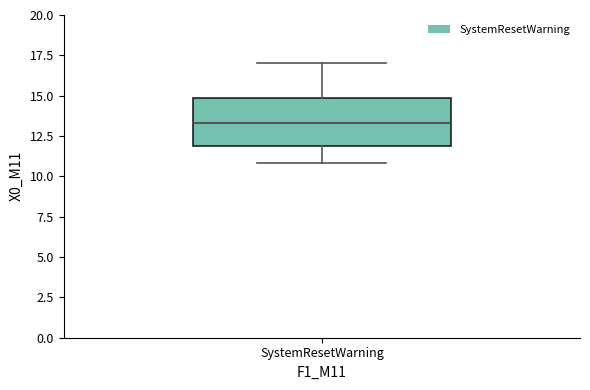

Where is the upper edge of the box for SystemResetWarning on the y-axis? The values are not printed on the chart, so give them approximately, as read against the axis.

15.0